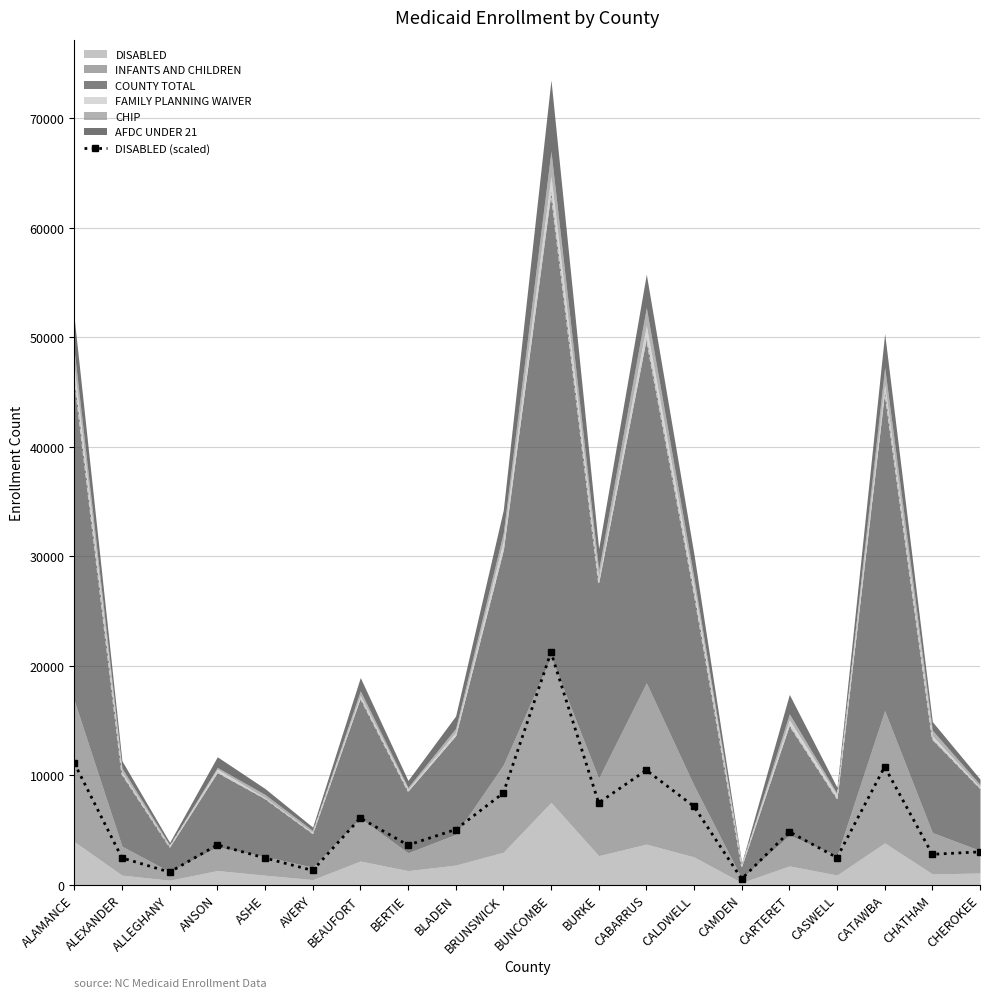

Approximately how many times larger is the value at AVERY compared to CABARRUS?

0.1